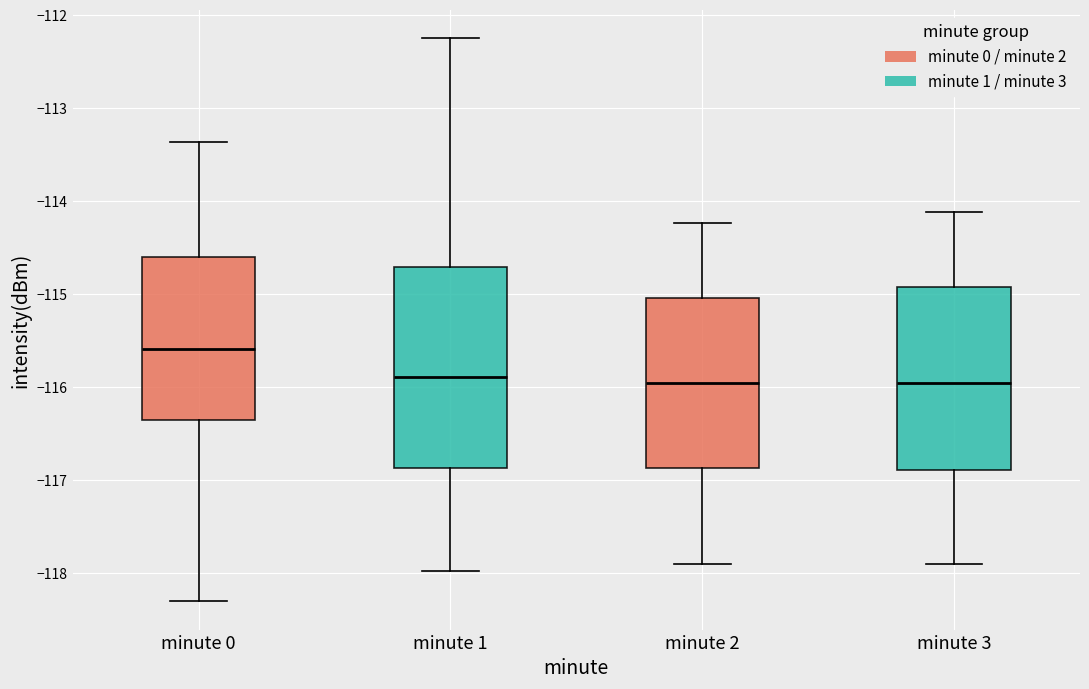

Reading left to right, transcribe this box plot: for each box, give where its median line is, the range the box spans, and where its two whiskers end, as read against the y-axis. The values are not printed on the chart, so give them approximately, as read against the axis.

minute 0: median -115.6, box -116.4 to -114.6, whiskers -118.3 to -113.4
minute 1: median -115.9, box -116.9 to -114.7, whiskers -118.0 to -112.2
minute 2: median -116.0, box -116.9 to -115.0, whiskers -117.9 to -114.2
minute 3: median -116.0, box -116.9 to -114.9, whiskers -117.9 to -114.1